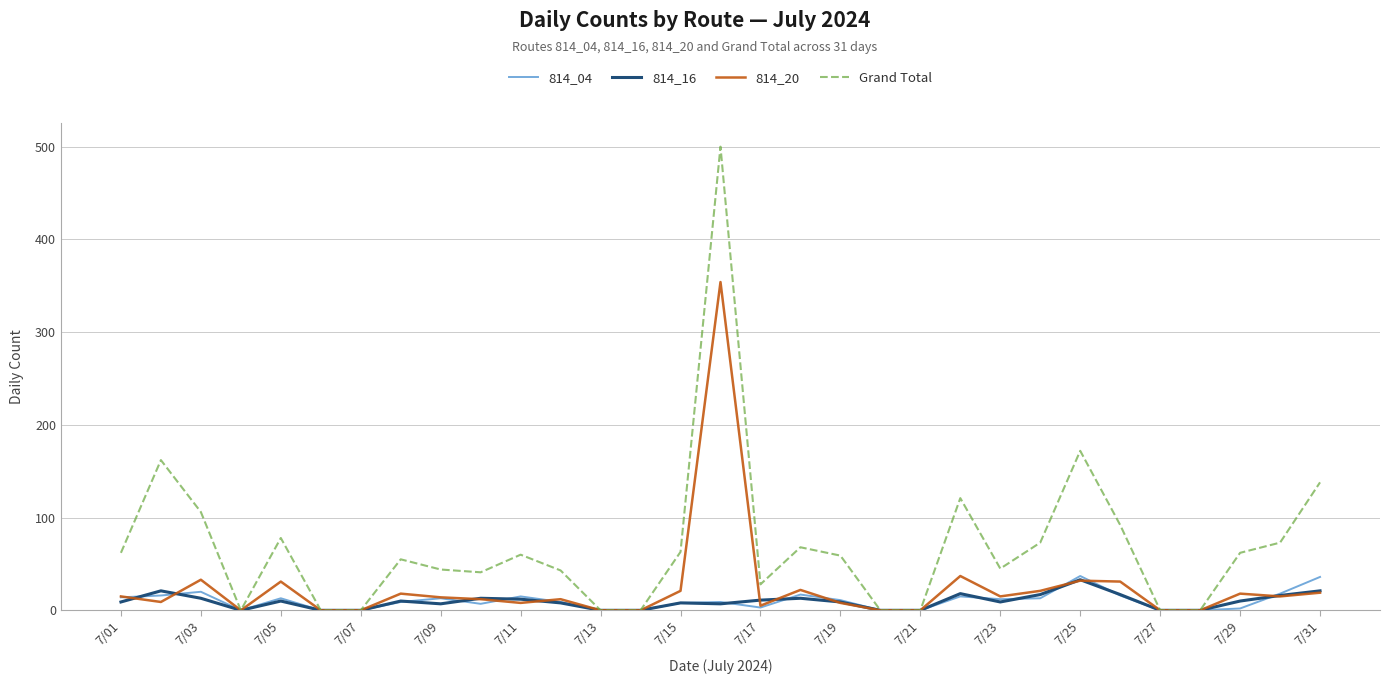

Which series has the largest total across all categories?

Grand Total